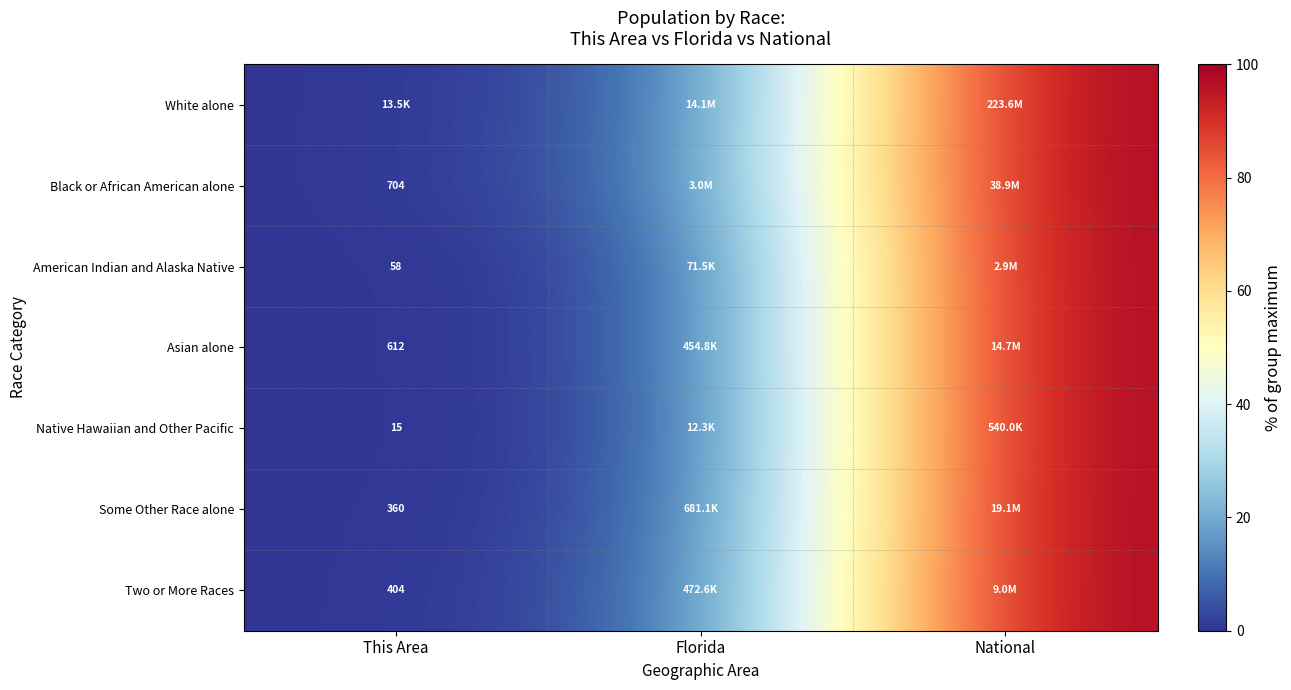

At how many categories does at least one series exceed 8?

1